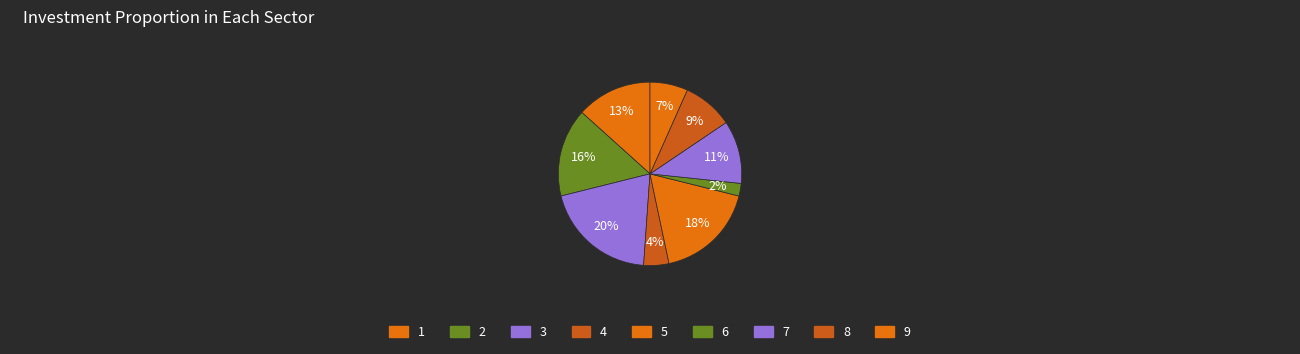

How many slices are in this pie chart?

9